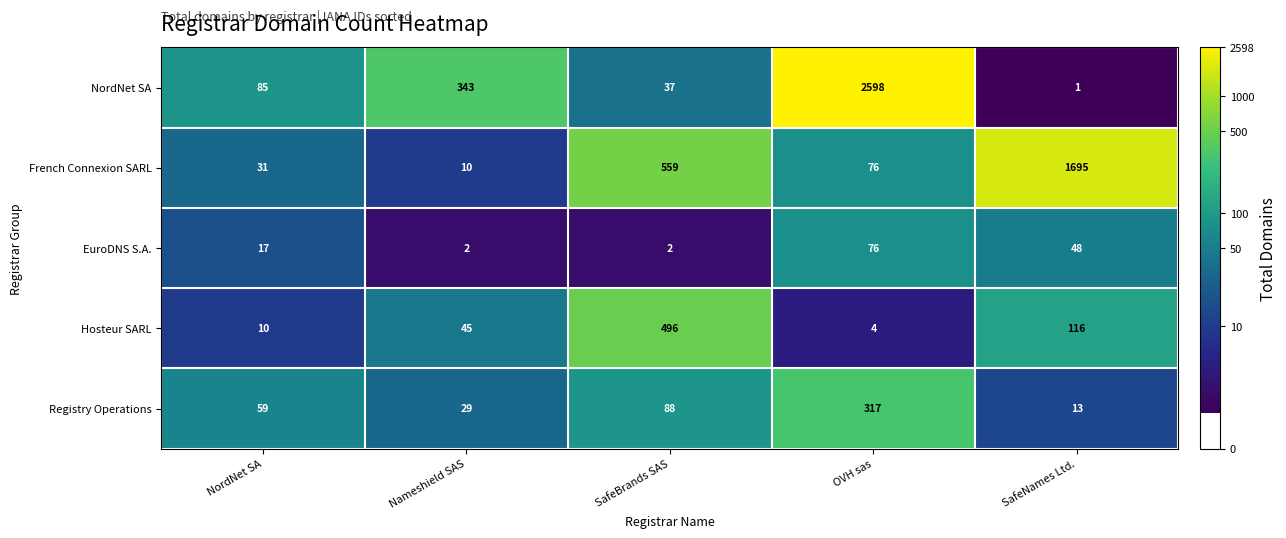

Count the EuroDNS S.A. values in the range 2 to 48.

4